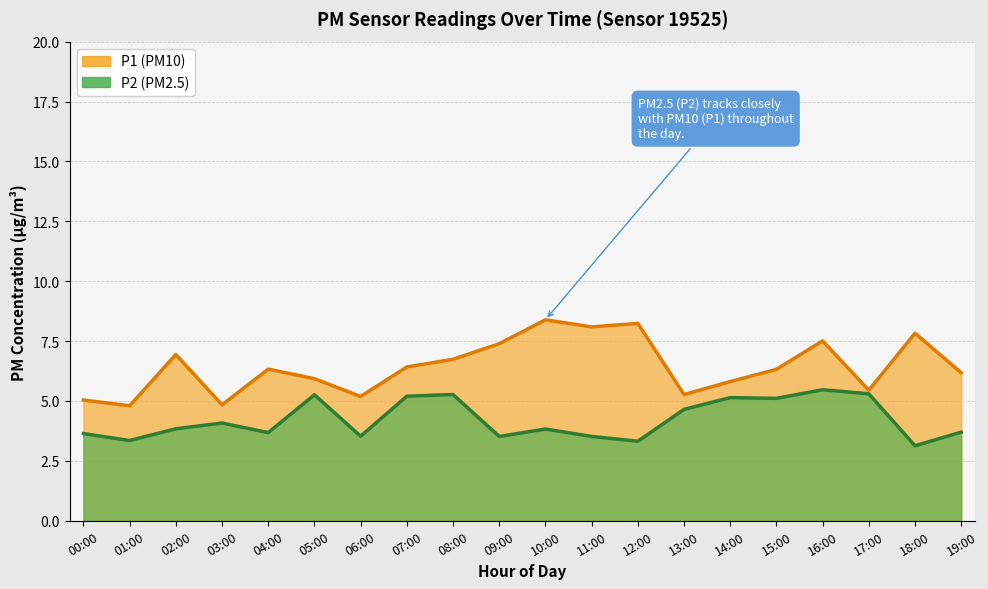

True or false: P1 has more than 0 interior local peaks.

True